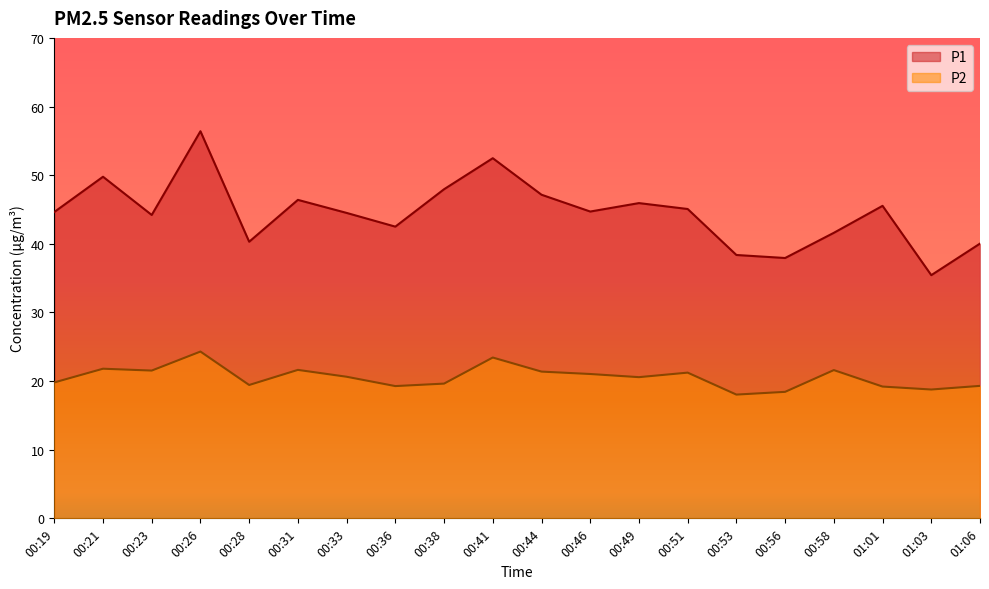

At how many categories does at least one series exceed 36?

19